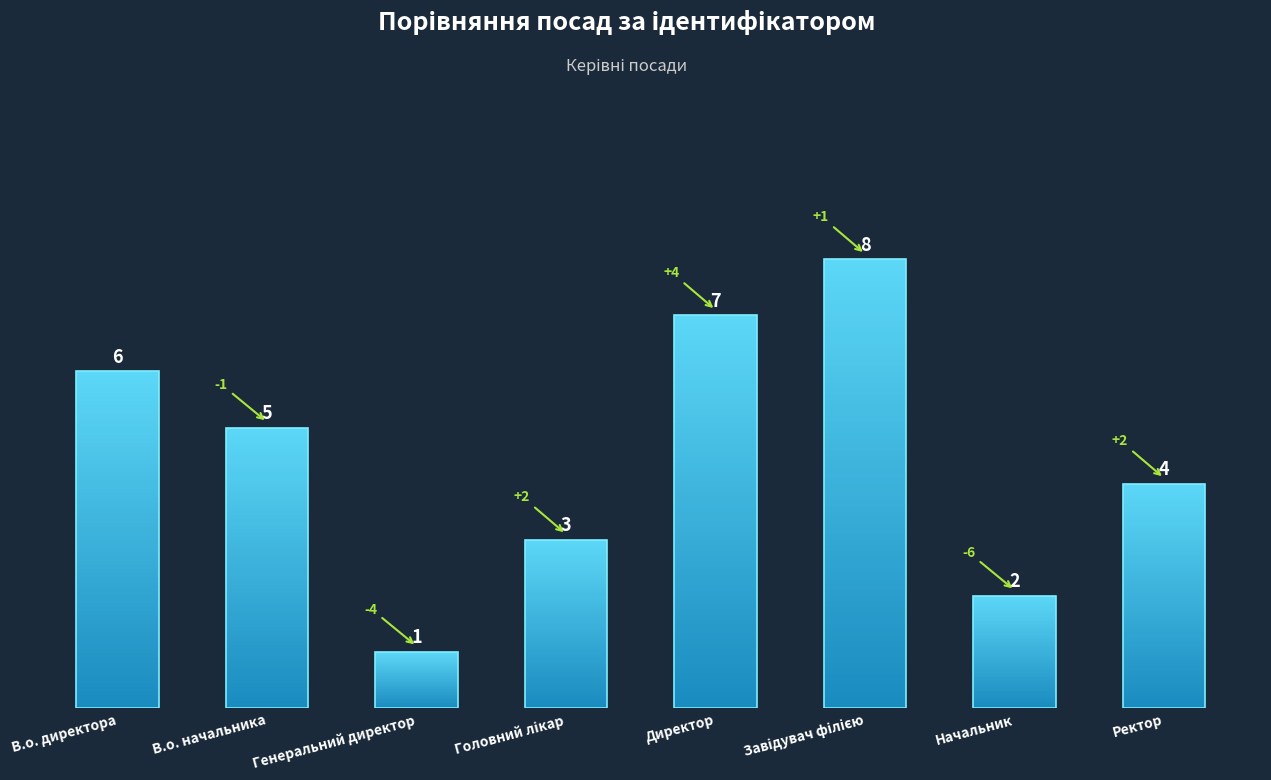

What is the sum of all values?

36